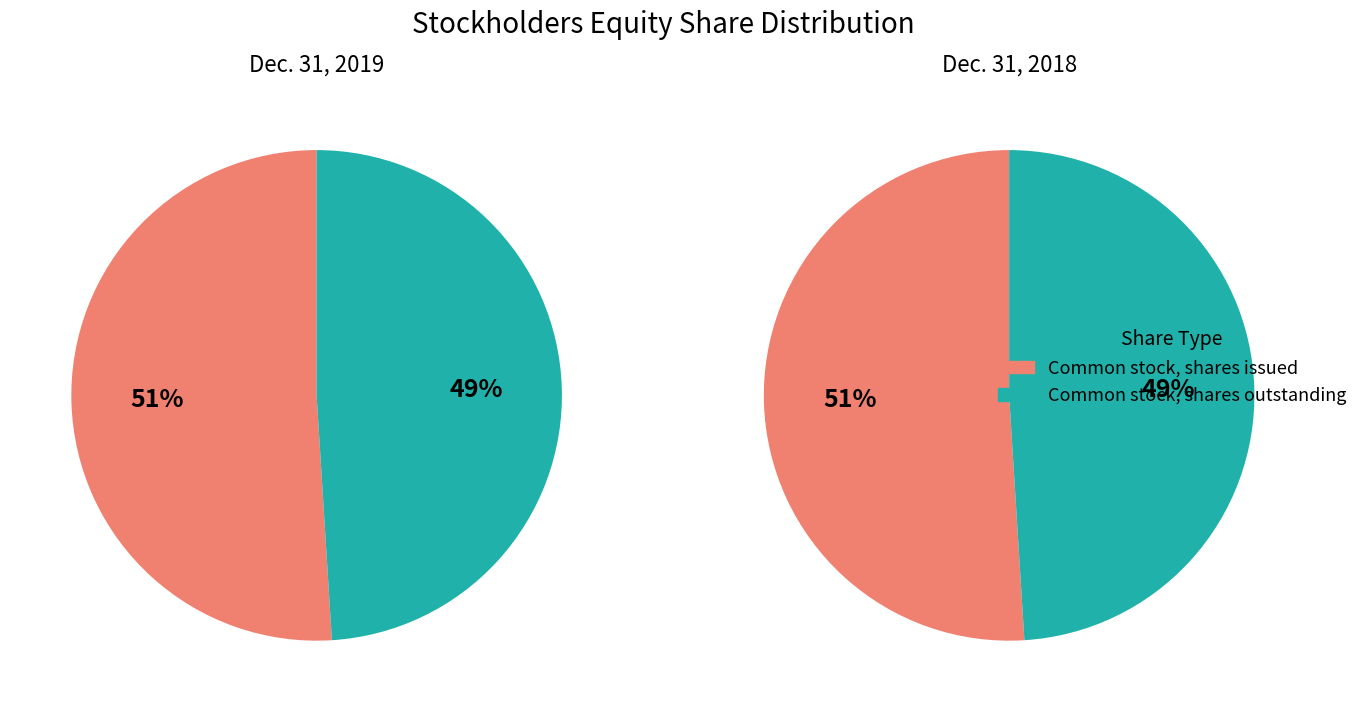

What percentage do Dec. 31, 2018 and Dec. 31, 2019 together represent?

100.0%